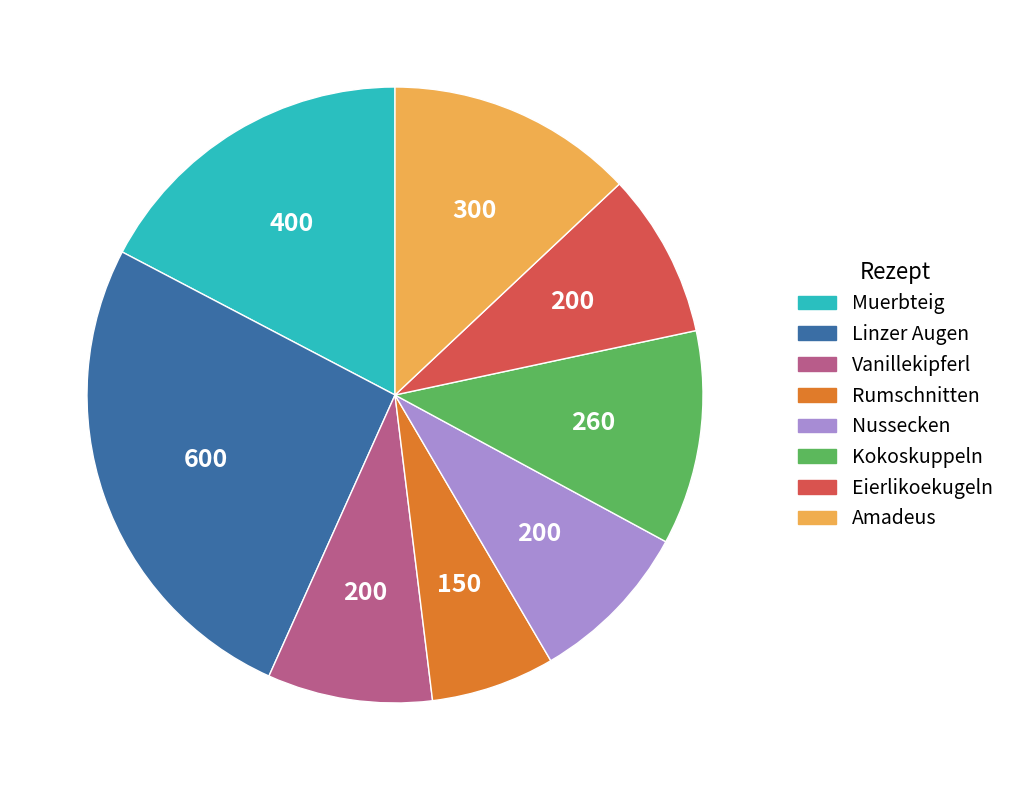

Is it true that Nussecken is 9% of the pie?

True